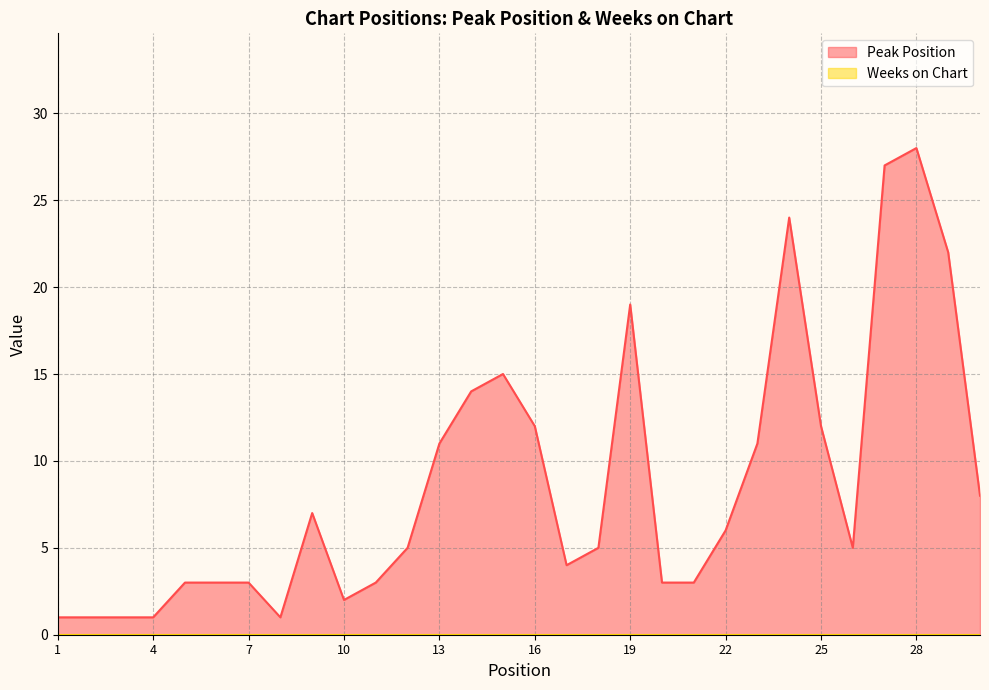

At which category does the chart reach its minimum across all series?

1